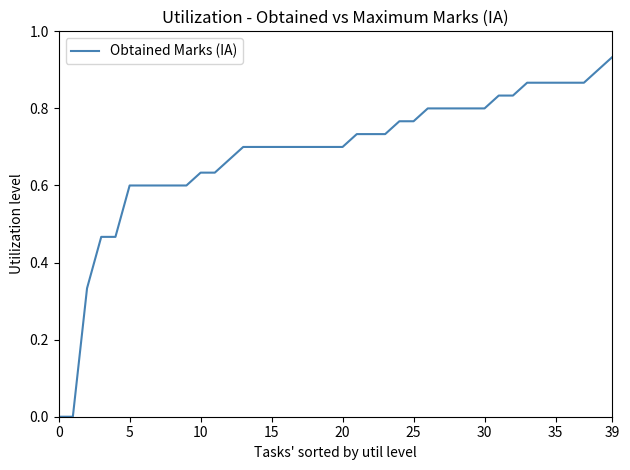

What is the difference between the maximum and second lowest values?

0.9